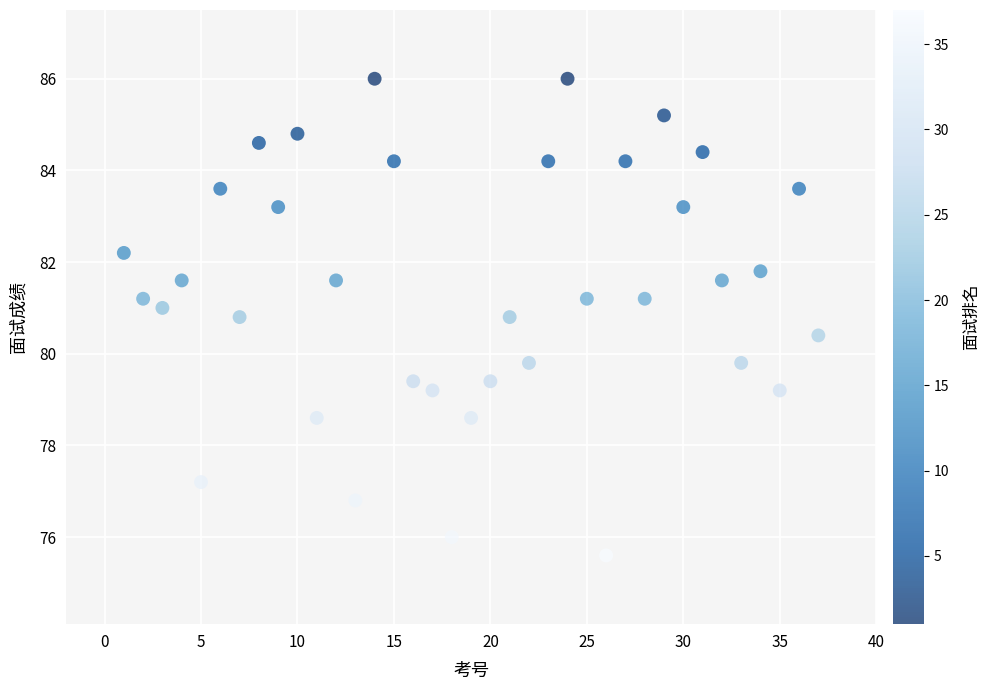

What is the range of Y values (max minus min)?

10.4